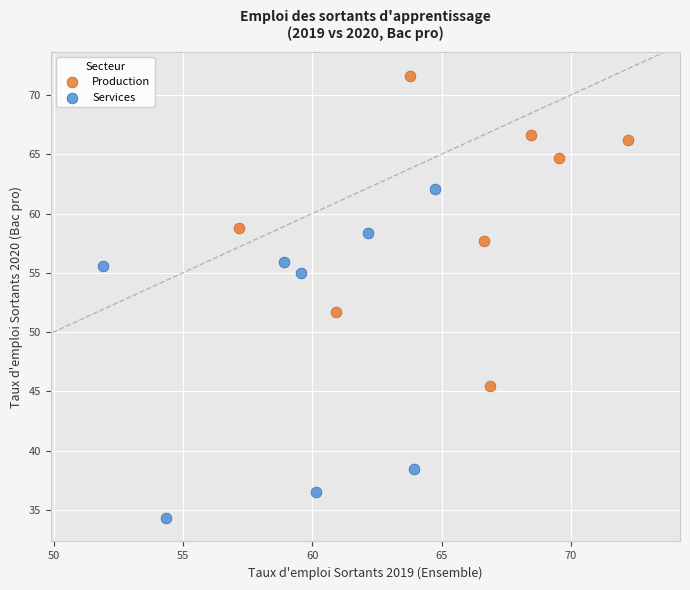

Which series contains the lowest Y value?

Services